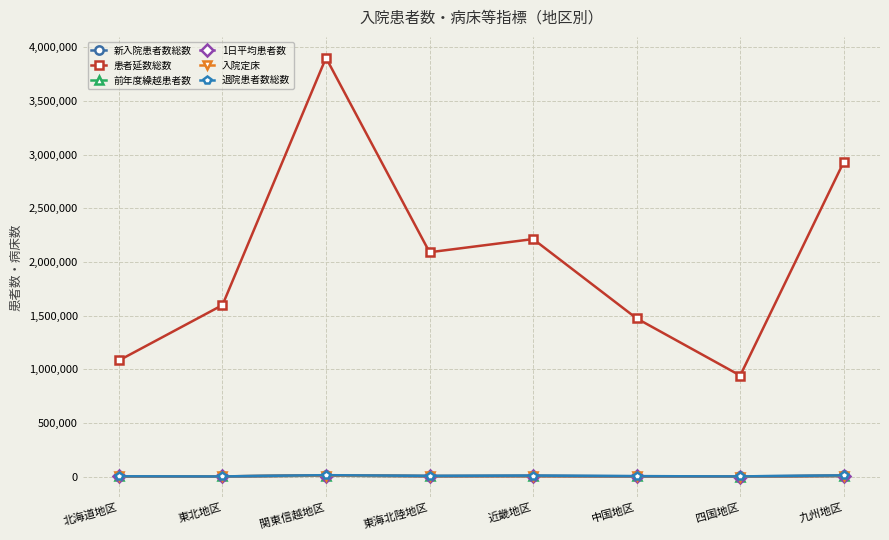

True or false: 入院定床 and 患者延数総数 cross at least once.

False